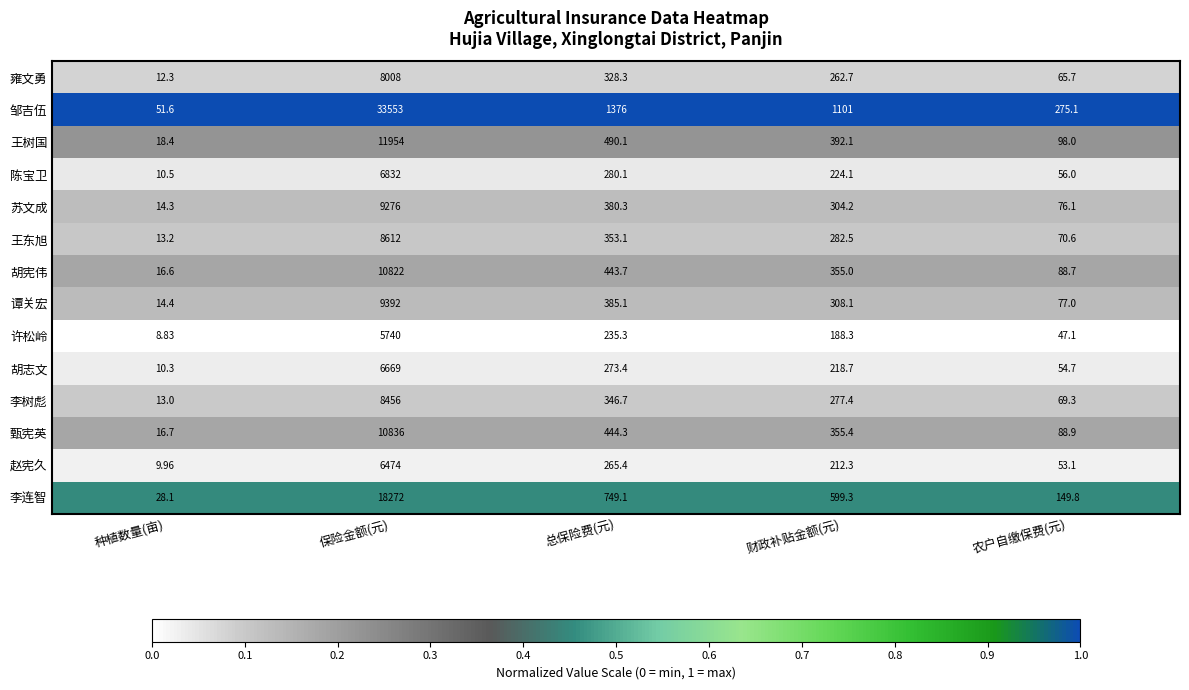

Which series has the largest total across all categories?

邹吉伍